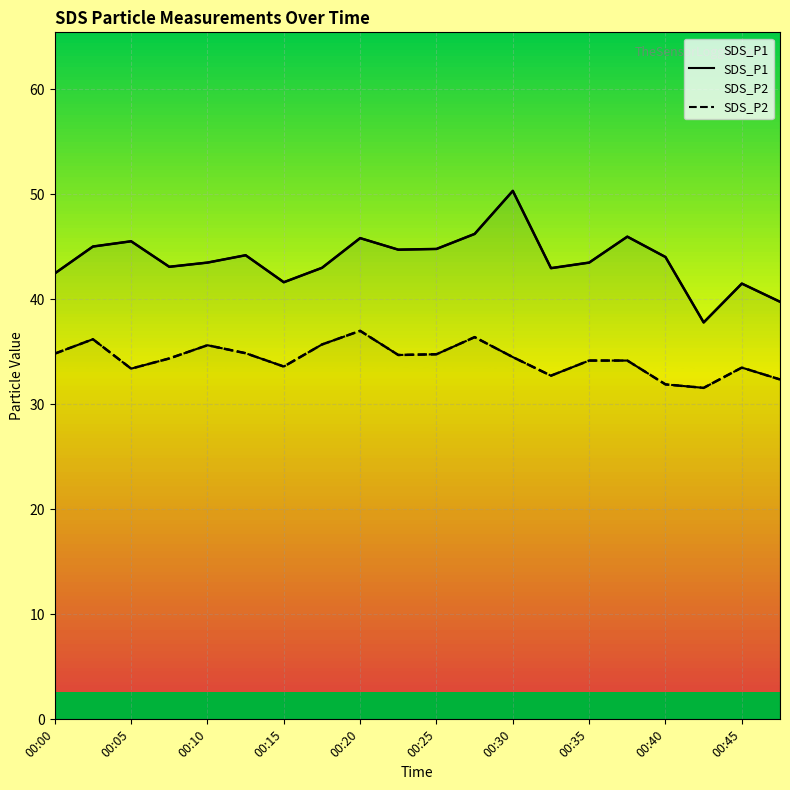

True or false: SDS_P1 and SDS_P2 cross at least once.

False